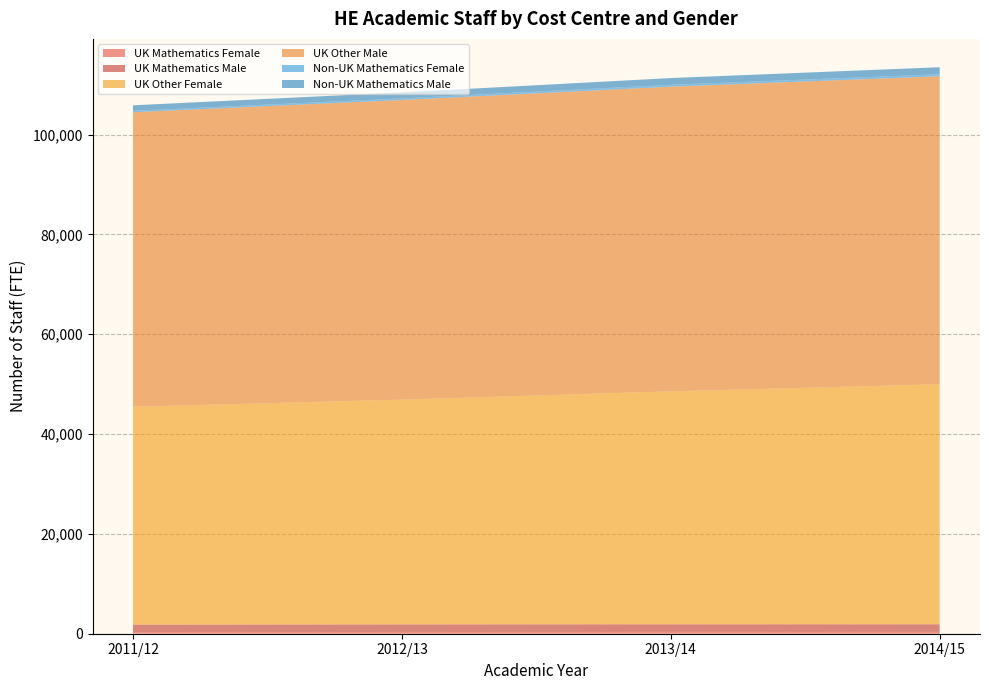

Reading right to left, extract all data points from this chart.

UK Mathematics Female: 2014/15=363.5	2013/14=358.4	2012/13=353.4	2011/12=324.1
UK Mathematics Male: 2014/15=1533.8	2013/14=1536.7	2012/13=1522.2	2011/12=1490.1
UK Other Female: 2014/15=48085.9	2013/14=46668.6	2012/13=45028.3	2011/12=43660.5
UK Other Male: 2014/15=61712.7	2013/14=61044.4	2012/13=60037.7	2011/12=59012.1
Non-UK Mathematics Female: 2014/15=399.0	2013/14=375.6	2012/13=322.1	2011/12=288.9
Non-UK Mathematics Male: 2014/15=1415.1	2013/14=1353.4	2012/13=1202.0	2011/12=1097.2